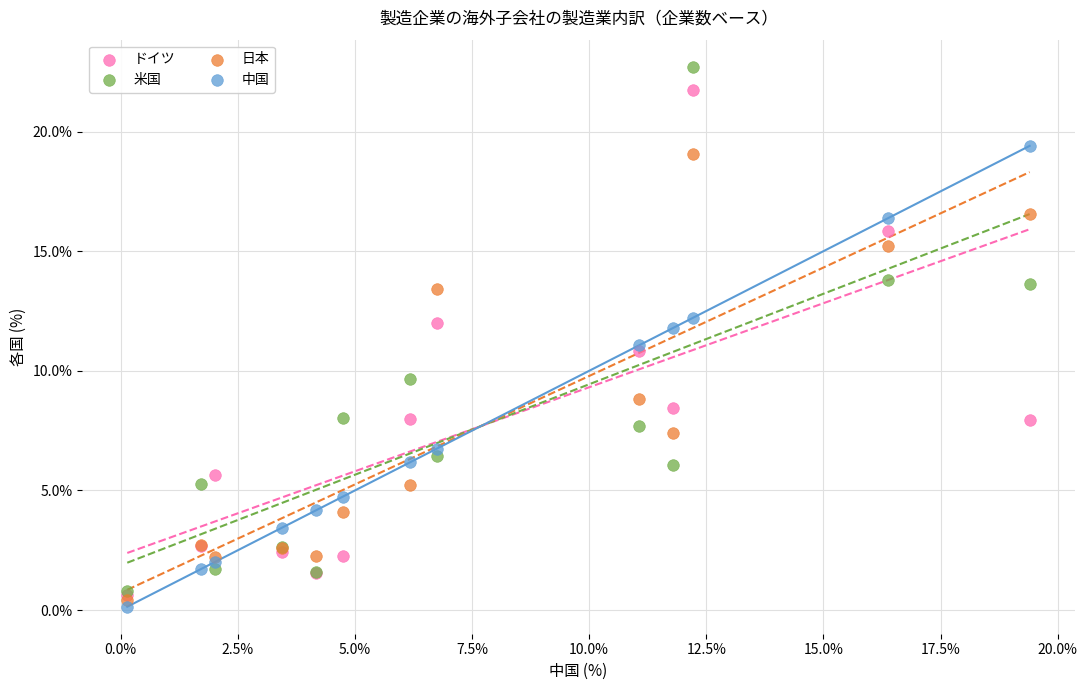

Which series contains the highest Y value?

米国